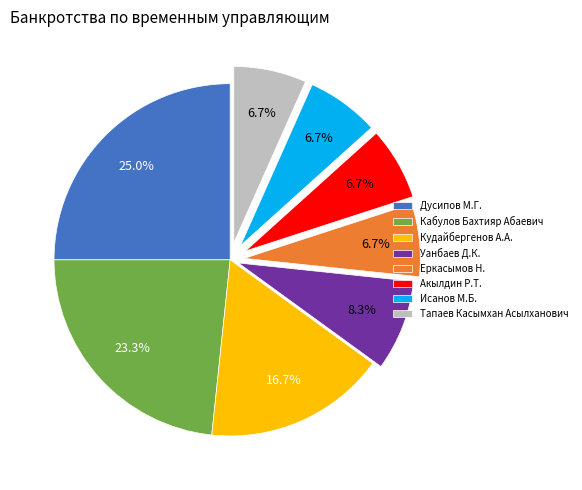

Does Дусипов М.Г. represent more than half of the total?

No